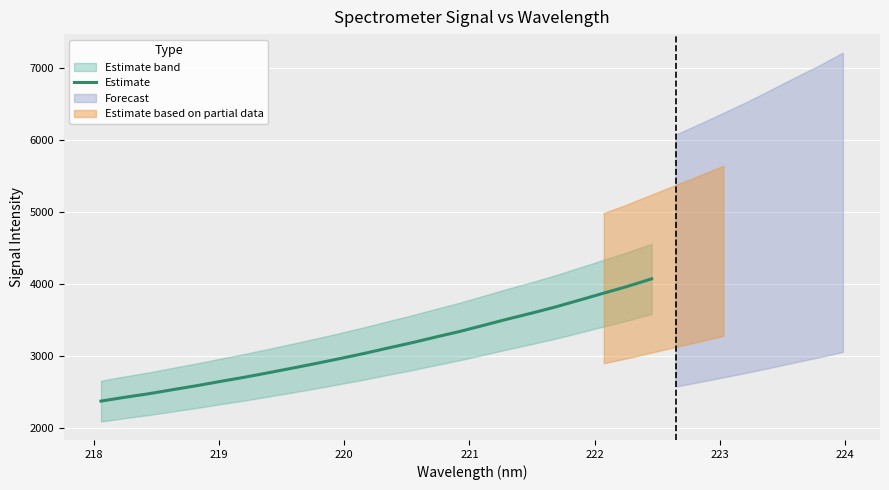

What is the difference between the maximum and second lowest values?

1647.8